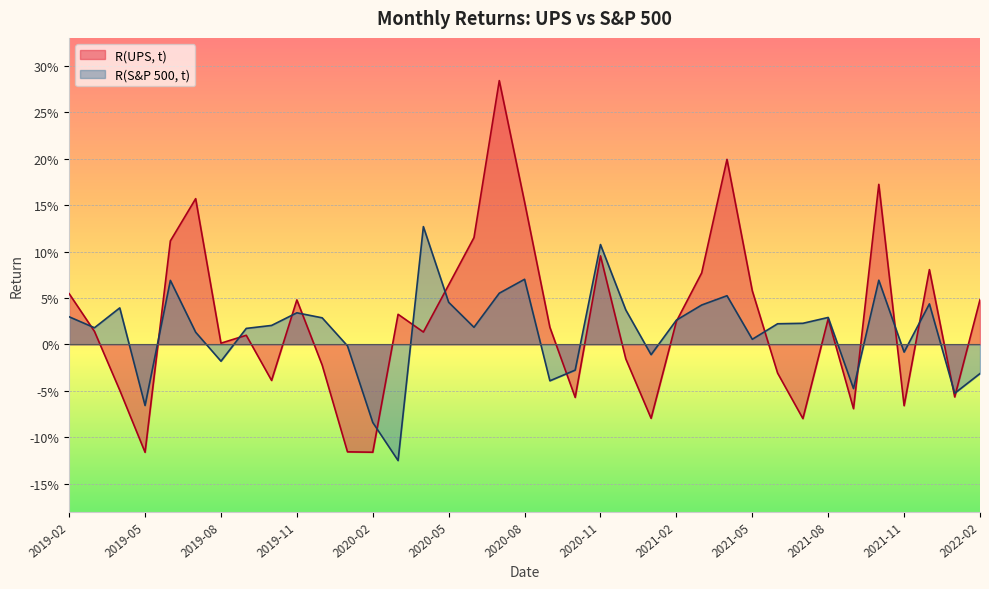

The R(UPS, t) series shows 0.1 at 2021-05. True or false?

True